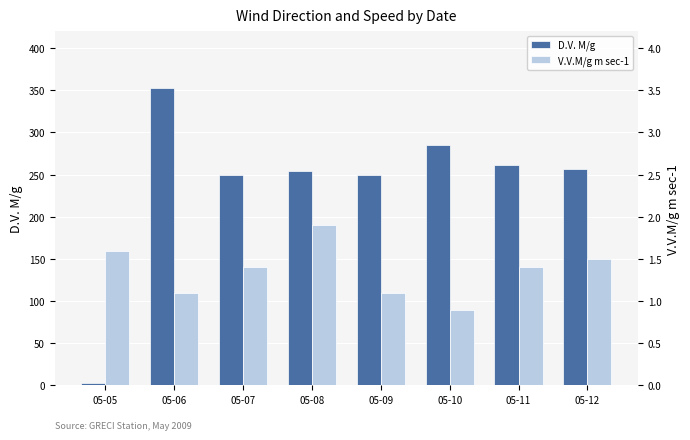

At which category is the sum across all series the highest?

05-06